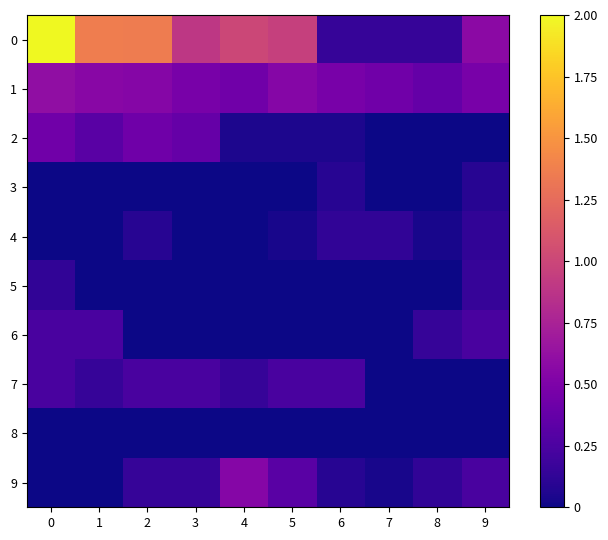

Reading right to left, what are all the values shown in this chart?

0: 9=0.6	8=0.2	7=0.2	6=0.2	5=1.0	4=1.0	3=0.9	2=1.4	1=1.4	0=2.0
1: 9=0.5	8=0.4	7=0.4	6=0.5	5=0.5	4=0.4	3=0.5	2=0.5	1=0.6	0=0.6
2: 9=0.0	8=0.0	7=0.0	6=0.0	5=0.0	4=0.0	3=0.4	2=0.4	1=0.3	0=0.4
3: 9=0.1	8=0.0	7=0.0	6=0.1	5=0.0	4=0.0	3=0.0	2=0.0	1=0.0	0=0.0
4: 9=0.1	8=0.0	7=0.1	6=0.1	5=0.0	4=0.0	3=0.0	2=0.1	1=0.0	0=0.0
5: 9=0.2	8=0.0	7=0.0	6=0.0	5=0.0	4=0.0	3=0.0	2=0.0	1=0.0	0=0.1
6: 9=0.2	8=0.2	7=0.0	6=0.0	5=0.0	4=0.0	3=0.0	2=0.0	1=0.2	0=0.2
7: 9=0.0	8=0.0	7=0.0	6=0.2	5=0.2	4=0.2	3=0.2	2=0.2	1=0.2	0=0.2
8: 9=0.0	8=0.0	7=0.0	6=0.0	5=0.0	4=0.0	3=0.0	2=0.0	1=0.0	0=0.0
9: 9=0.2	8=0.1	7=0.0	6=0.1	5=0.3	4=0.5	3=0.2	2=0.2	1=0.0	0=0.0